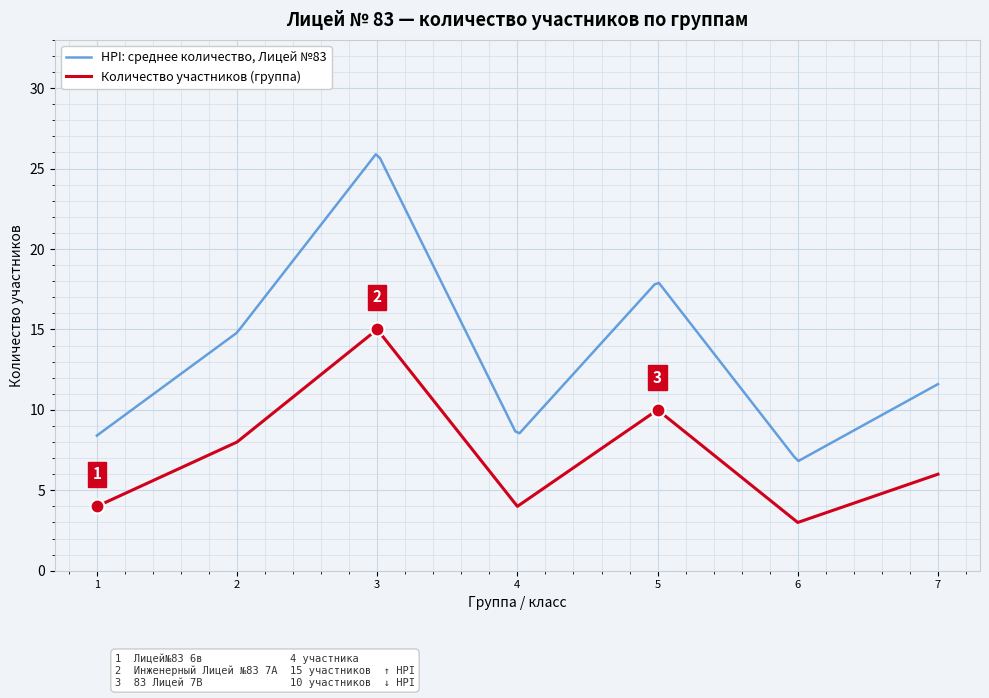

At which label does Количество участников (группа) reach its peak?

3